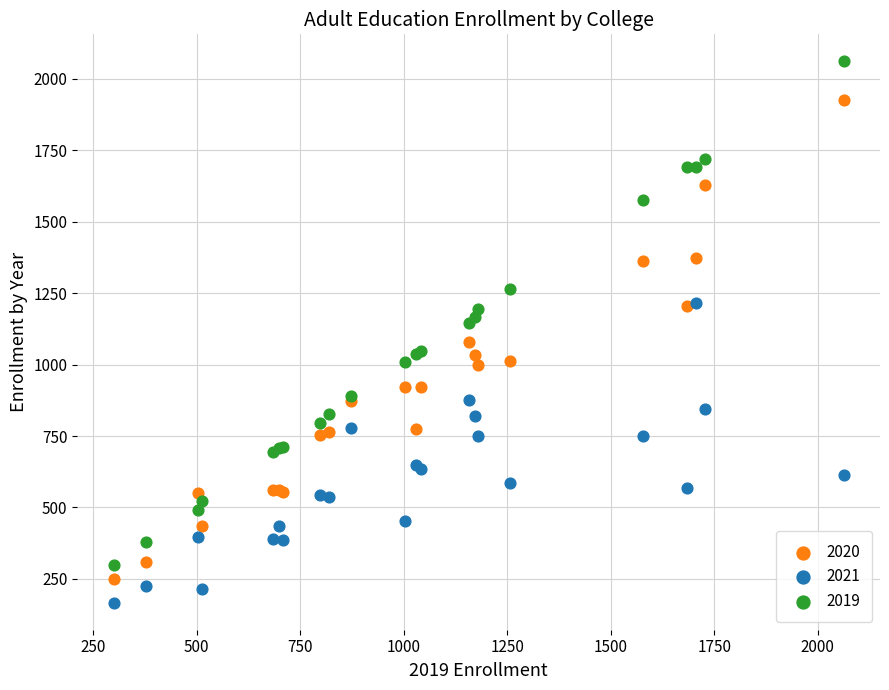

What is the X range (max minus min) for the scatter plot?

1762.0